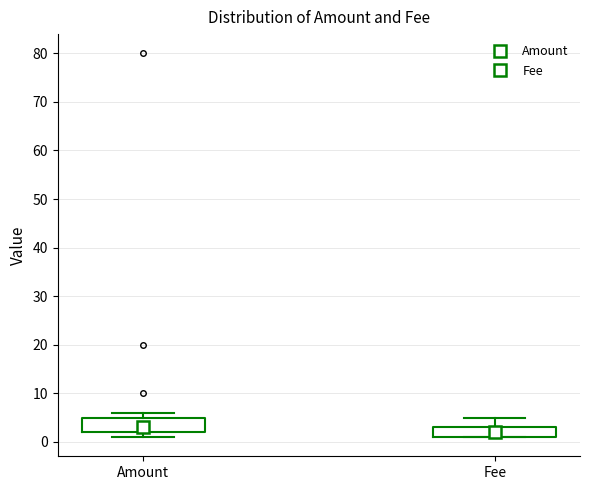

Which box has the highest median line?

Amount